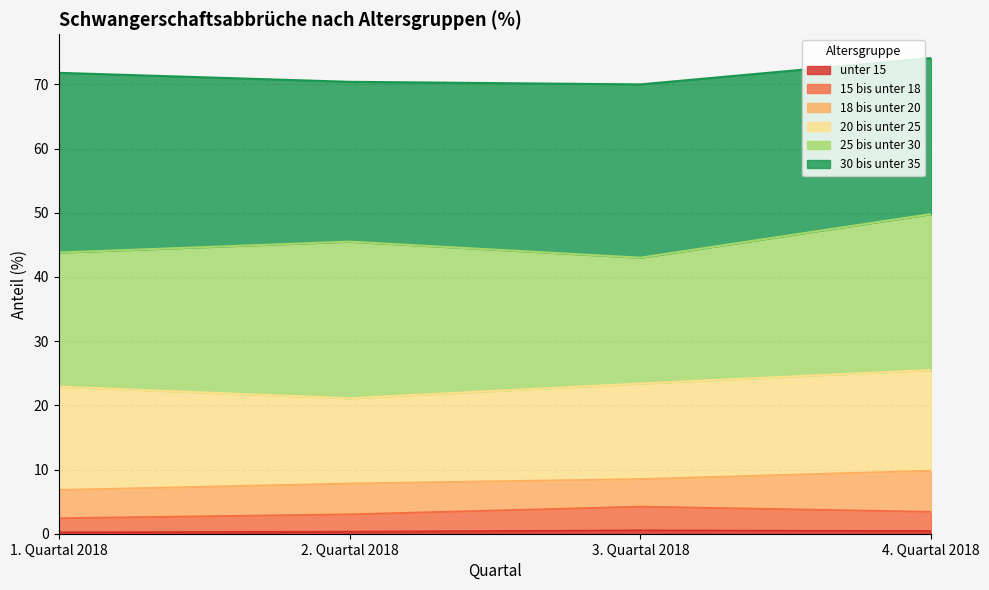

True or false: unter 15 and 15 bis unter 18 intersect in this chart.

False